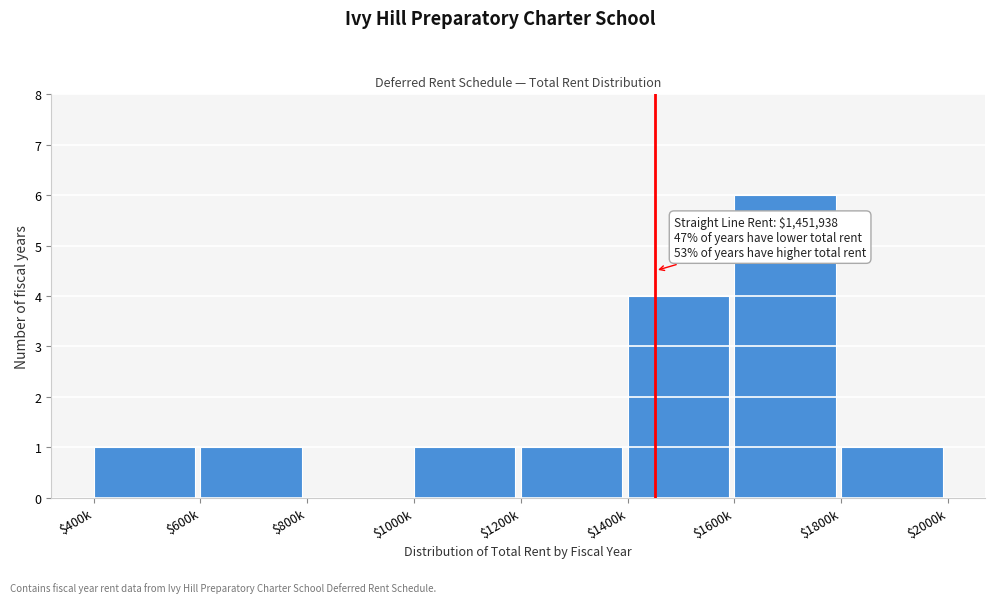

What is the sum of all values?

15